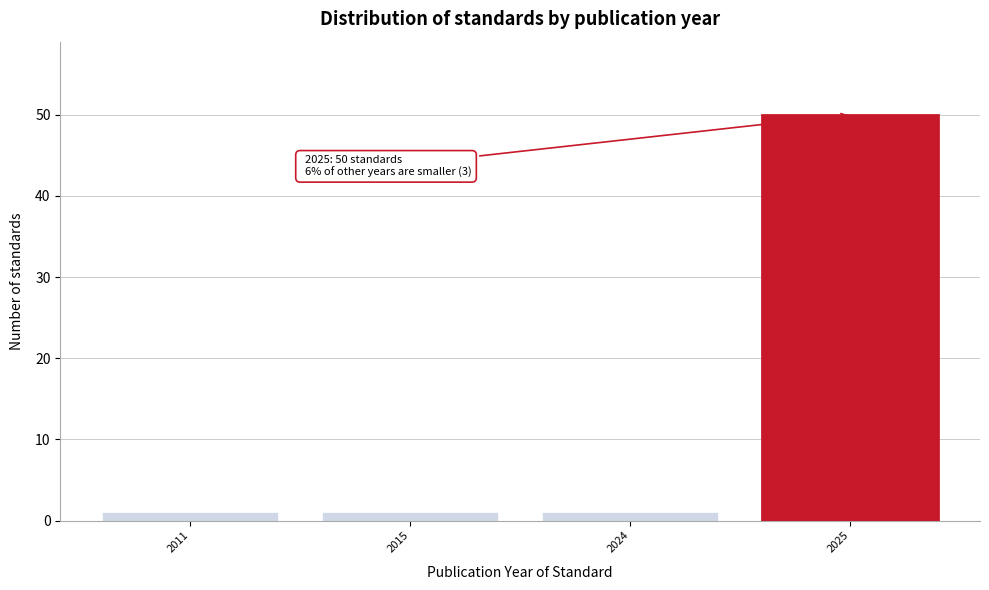

Reading right to left, list all the values displayed in this chart.

50	1	1	1